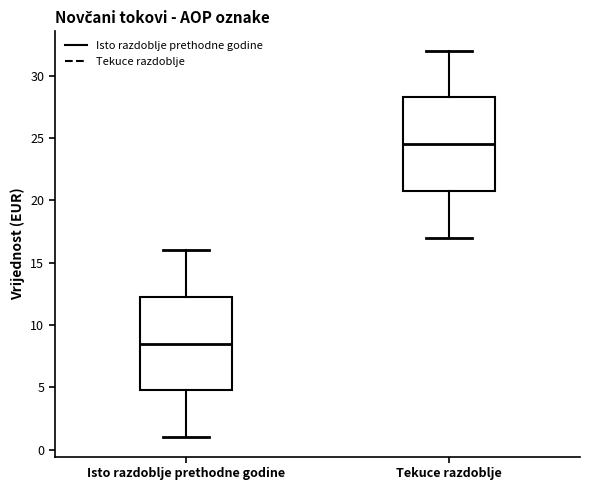

Where does the lower whisker of the box for Isto razdoblje prethodne godine end on the y-axis? The values are not printed on the chart, so give them approximately, as read against the axis.

1.0